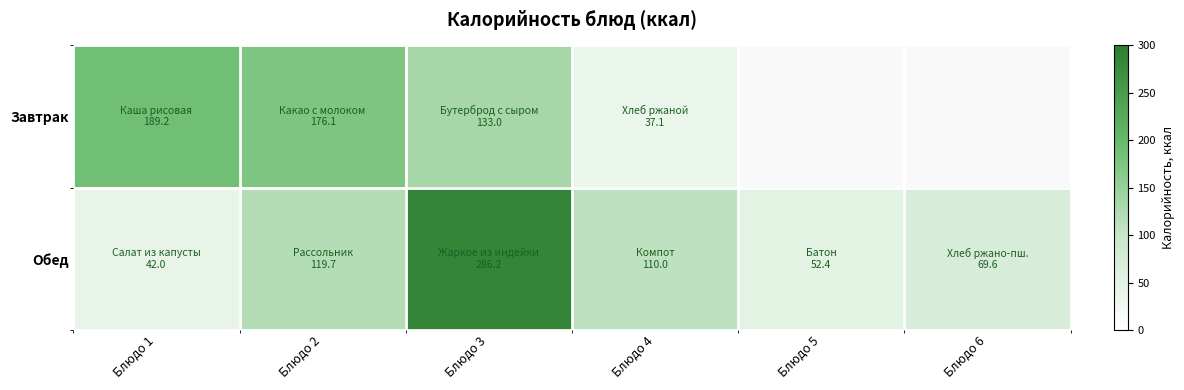

Is the value of Завтрак at Блюдо 2 greater than the value of Обед at Блюдо 3?

No